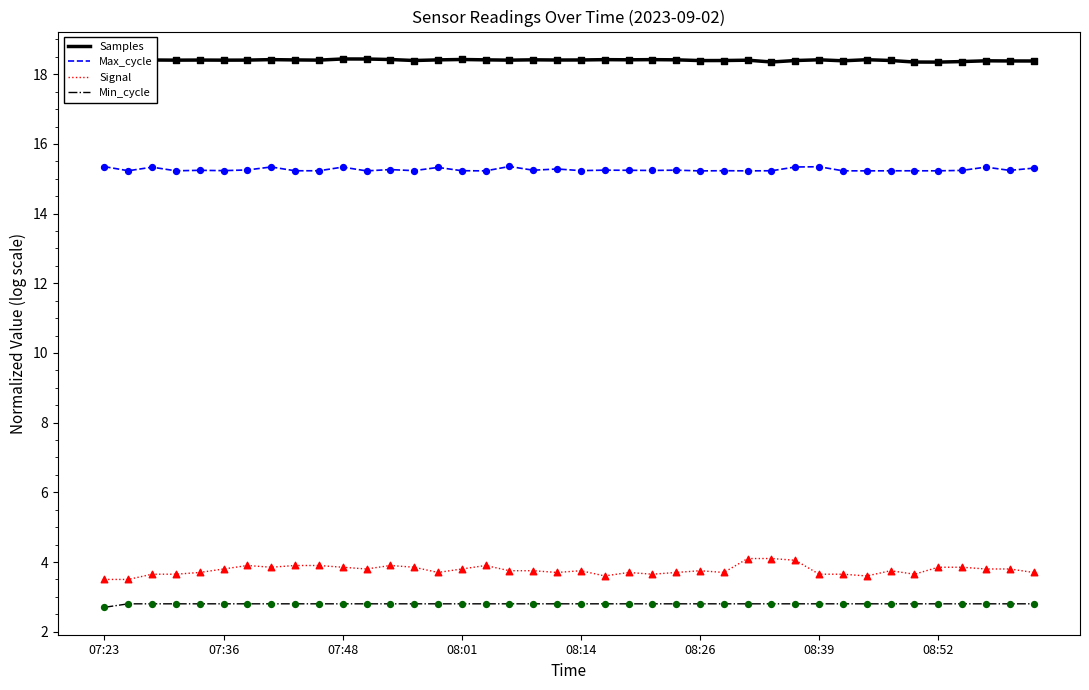

Which series has the largest range (max minus min)?

Signal